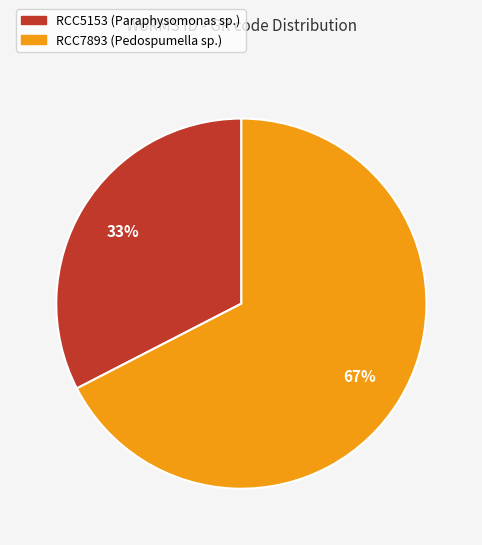

To the nearest percent, what is the average slice percentage?

50%